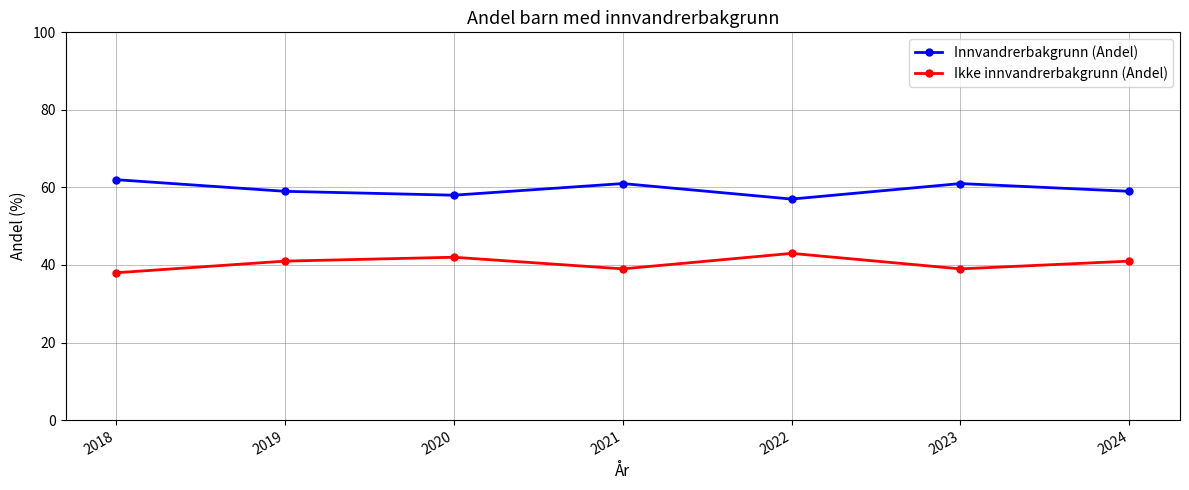

What is the smallest value displayed?

38